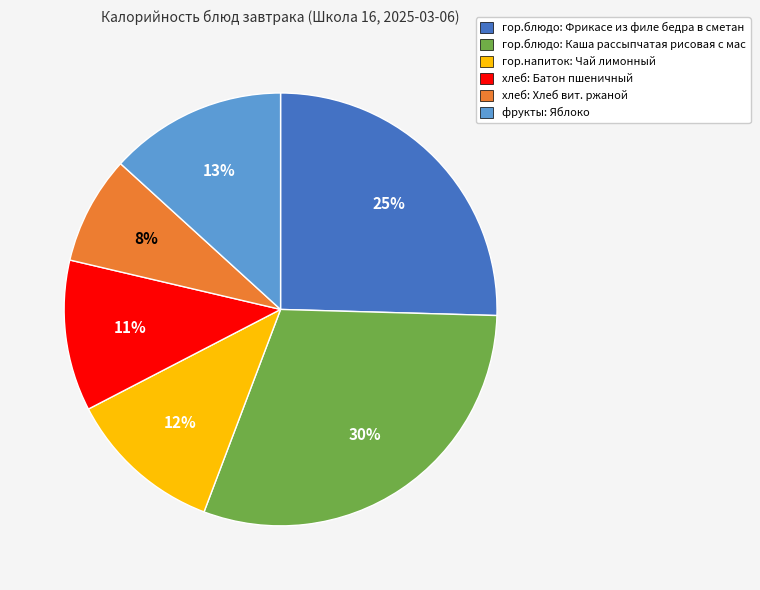

To the nearest percent, what is the difference between the largest and smallest slice percentages?

22%